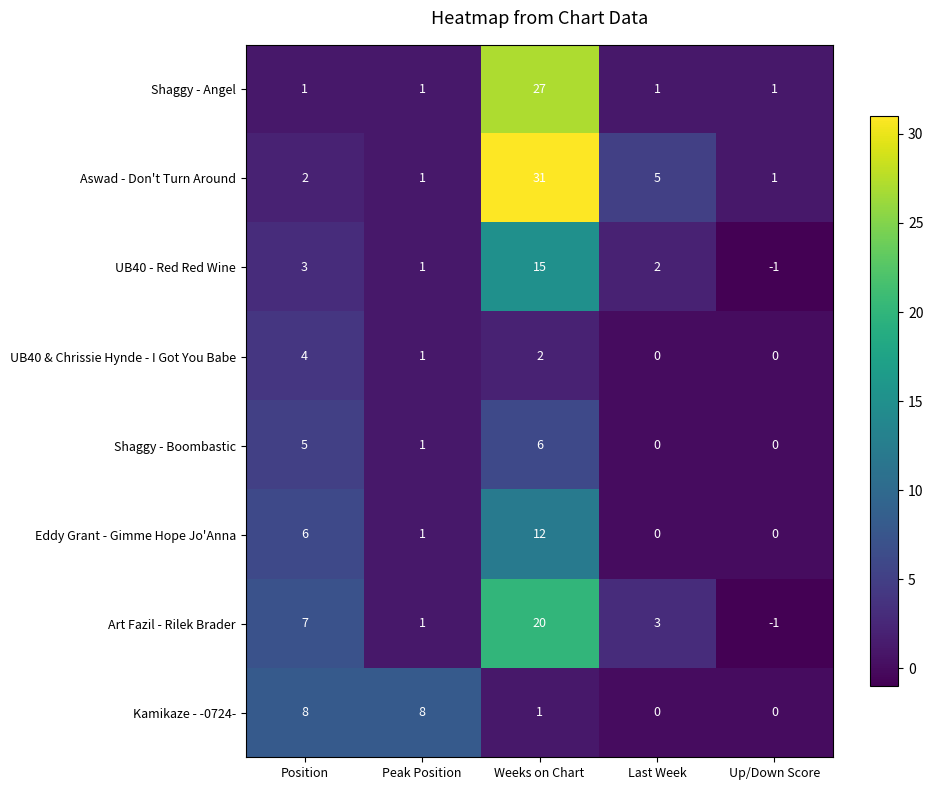

Between Position and Peak Position, which series saw the biggest shift?

Art Fazil - Rilek Brader